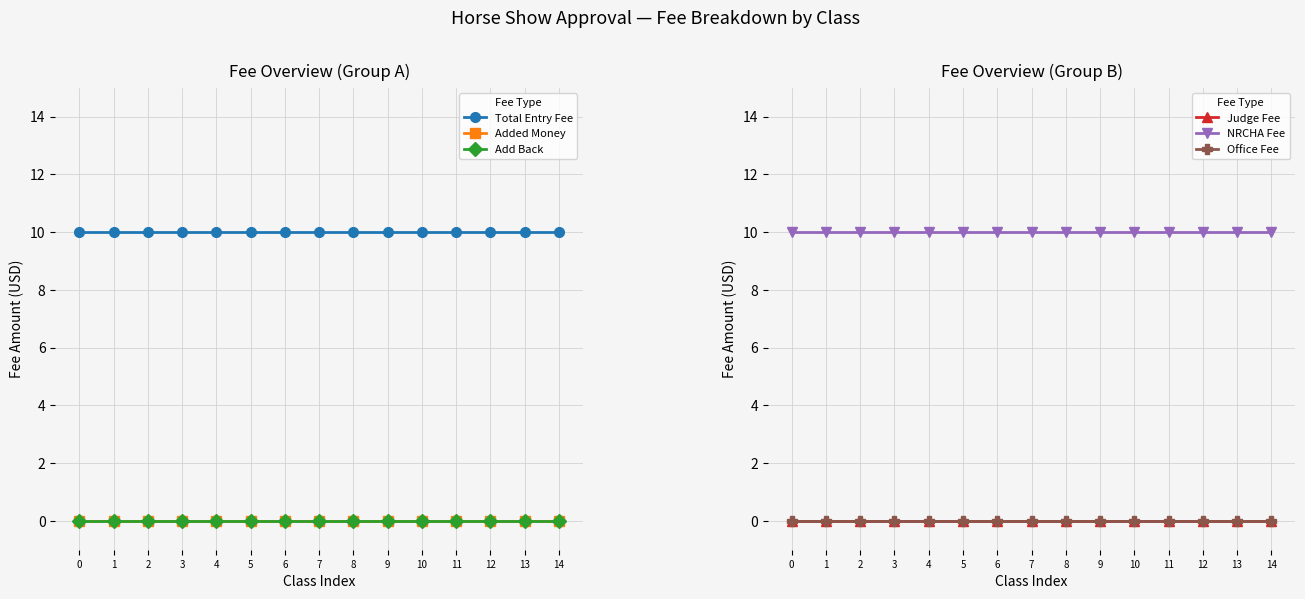

What is the maximum value for Total Entry Fee?

10